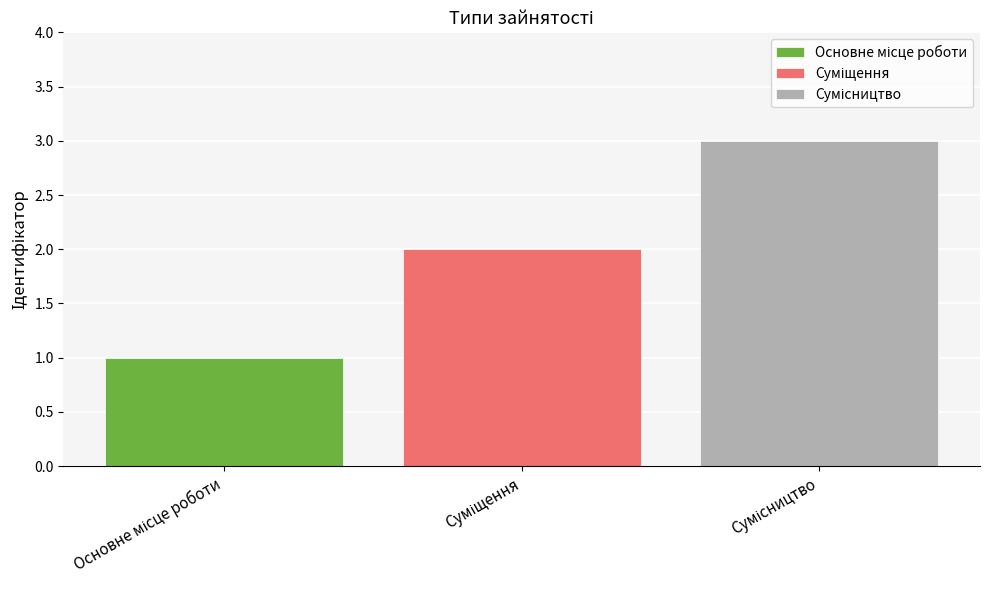

What is the maximum value shown in the chart?

3